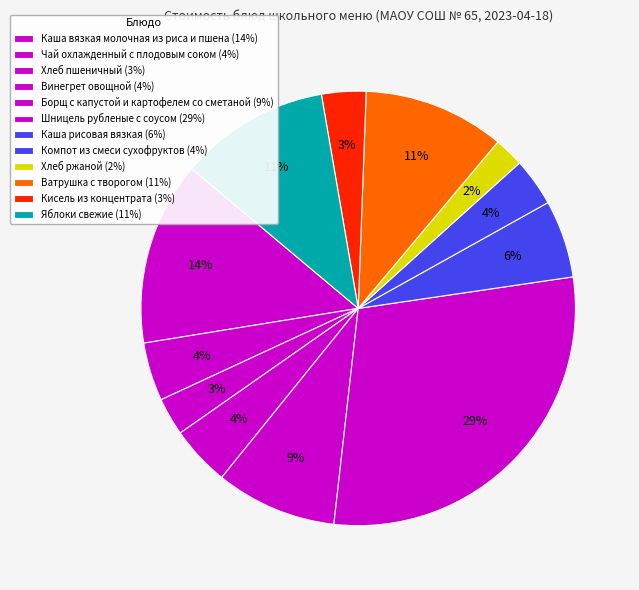

What is the smallest slice in the pie chart?

Хлеб ржаной